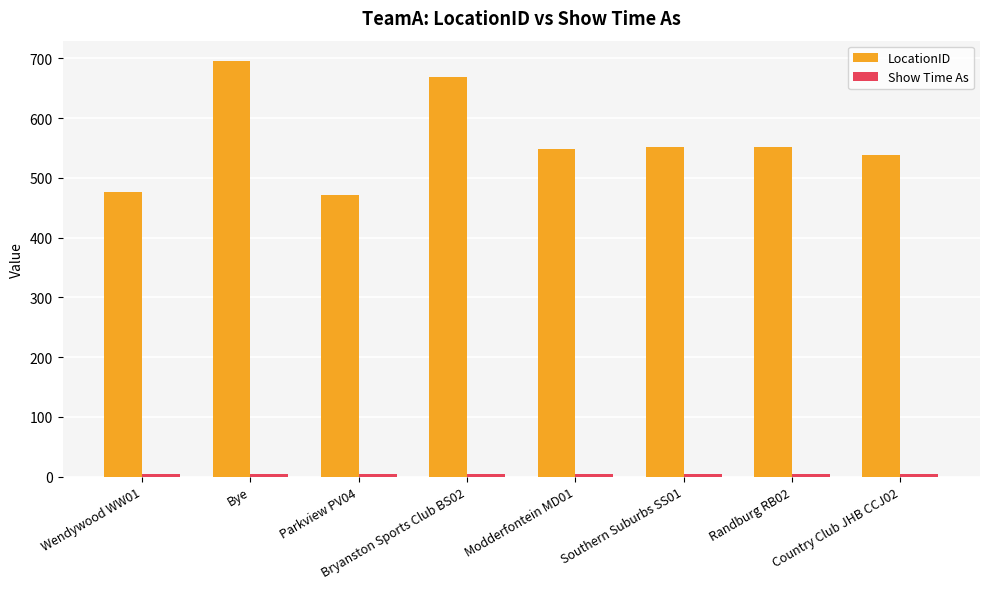

What is the maximum value shown in the chart?

695